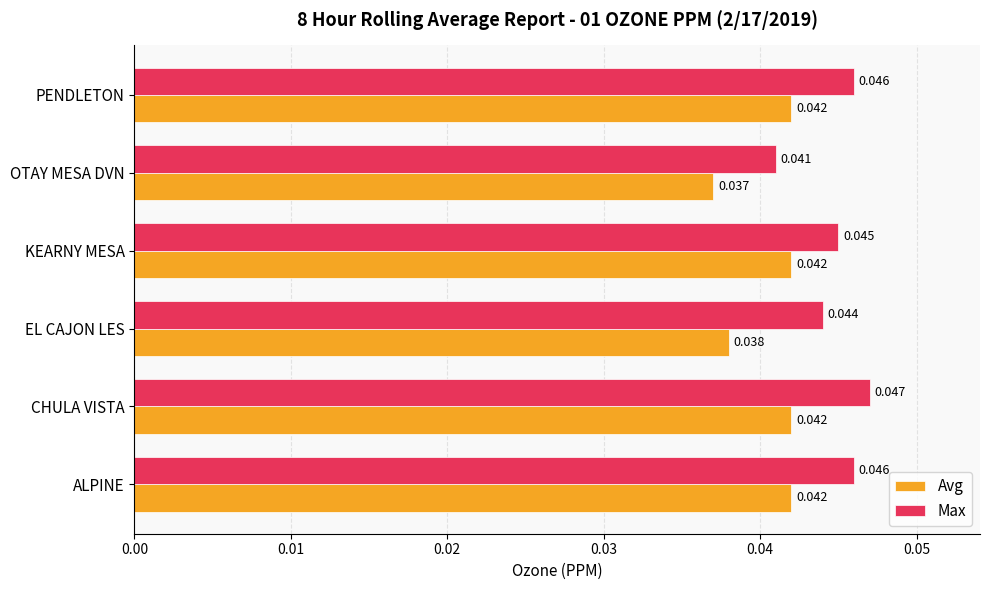

How many categories are shown in the chart?

6